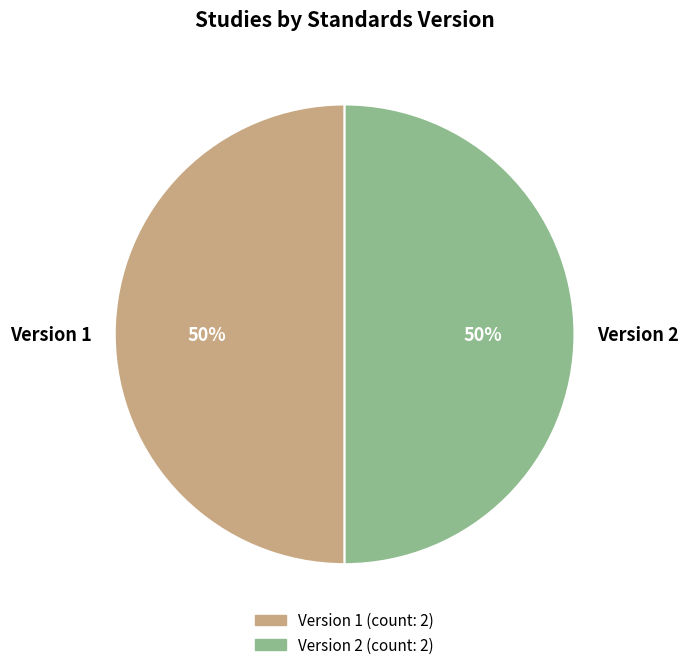

Combined, do Version 1 and Version 2 account for over 50%?

Yes